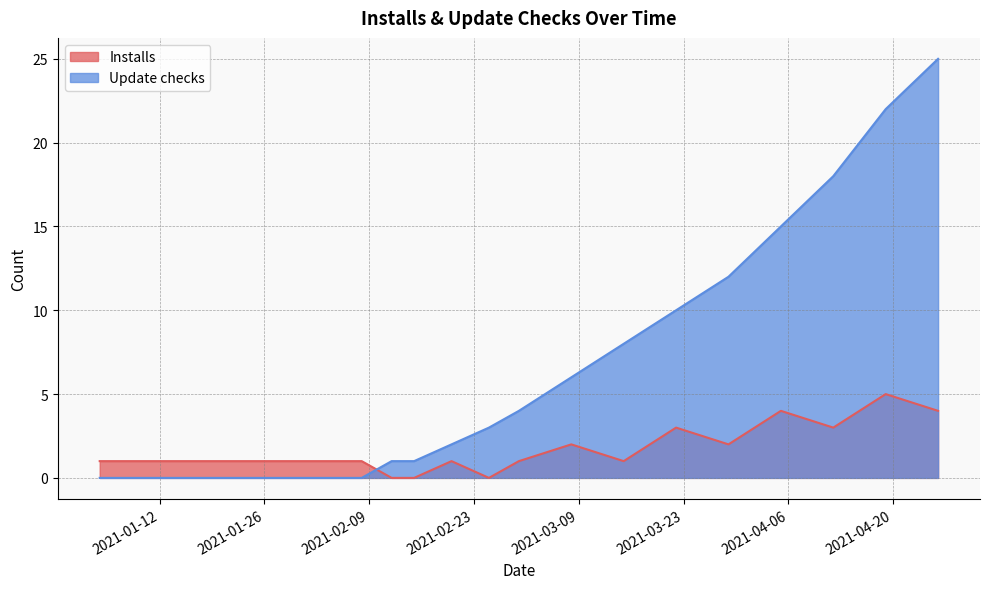

Which series has the widest spread of values?

Update checks